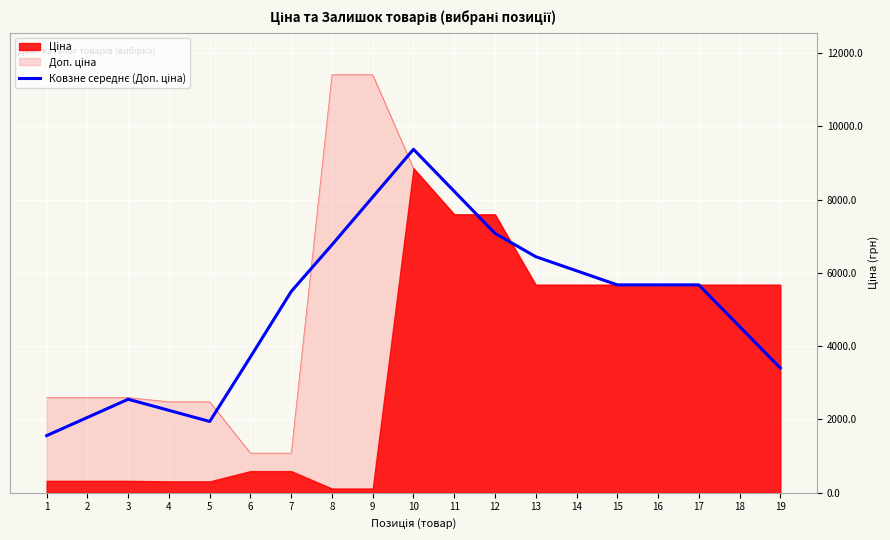

What is the ratio of the value at 4 to the value at 8?

0.3